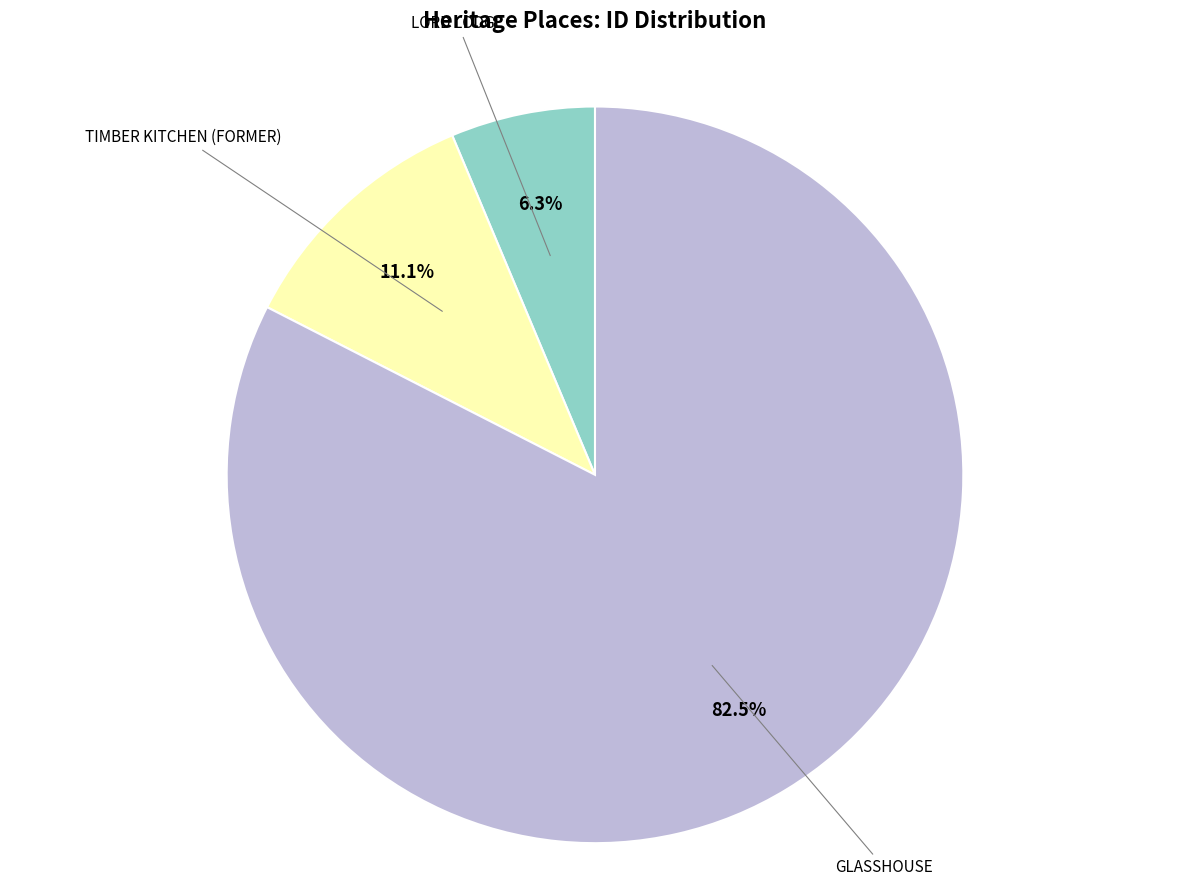

Between GLASSHOUSE and LORD LODGE, which is larger?

GLASSHOUSE